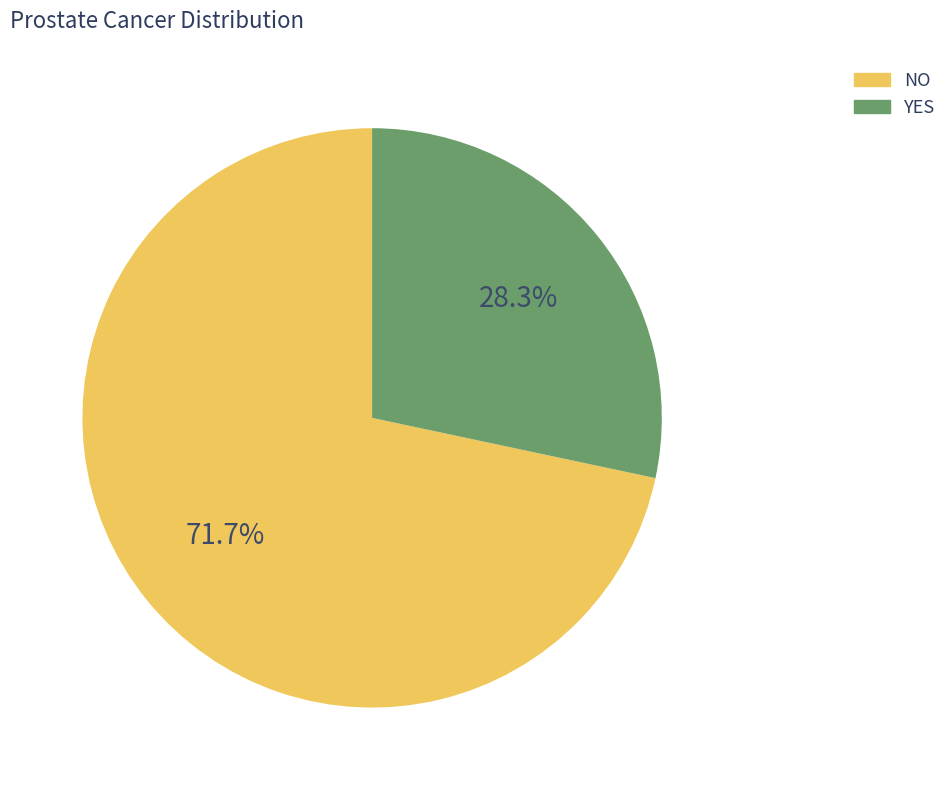

Does any single category account for the majority?

Yes